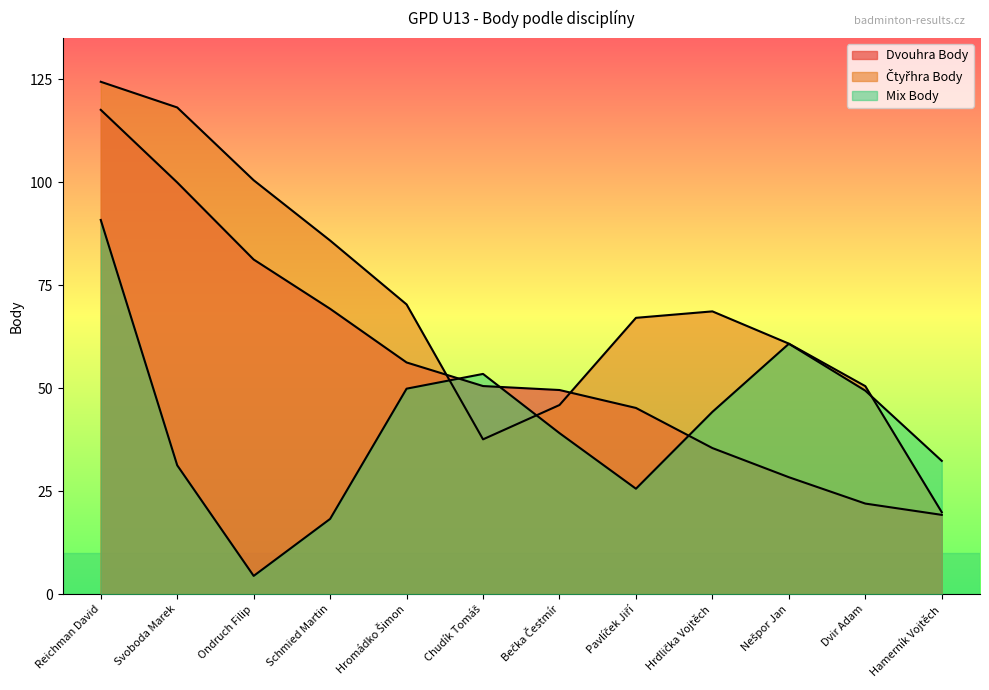

How many lines are shown in the chart?

3